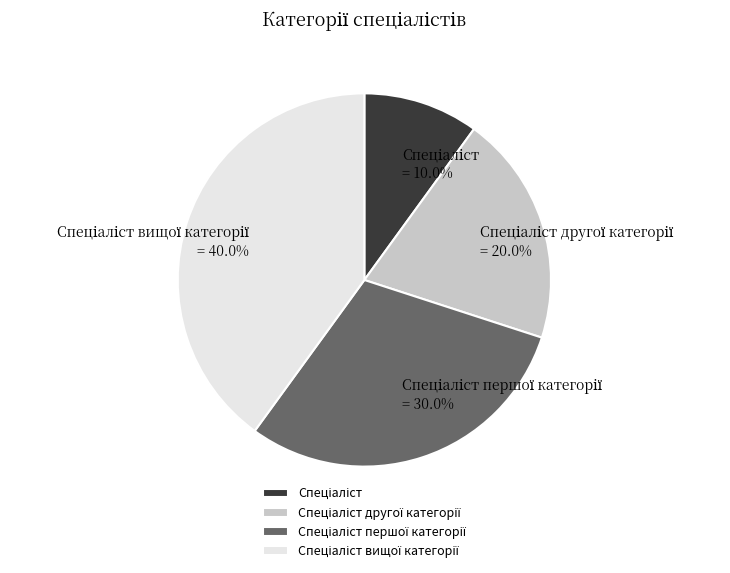

Is there a majority slice in this chart?

No